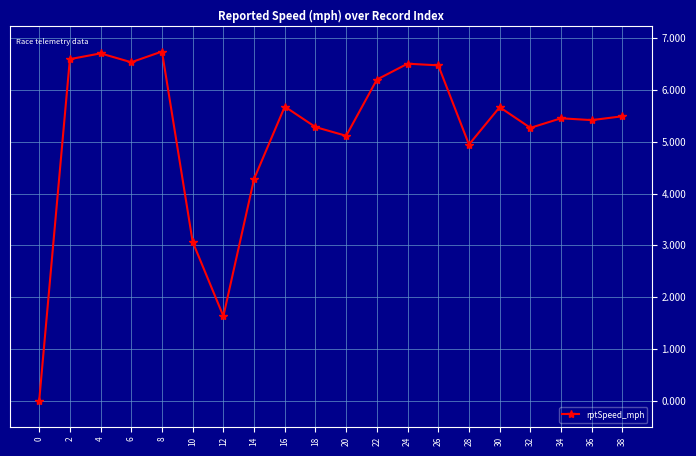

At which label does the data first exceed 5?

2